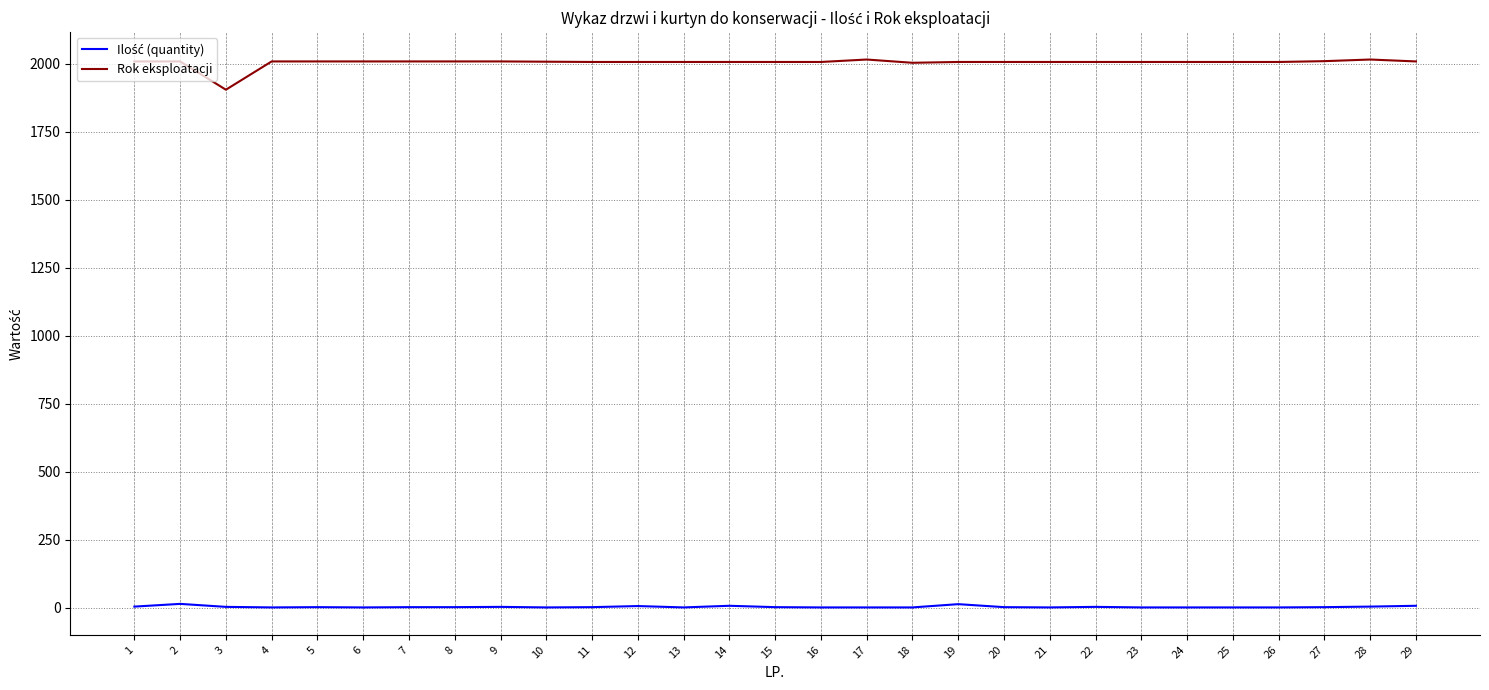

Which series has the largest range (max minus min)?

Rok eksploatacji